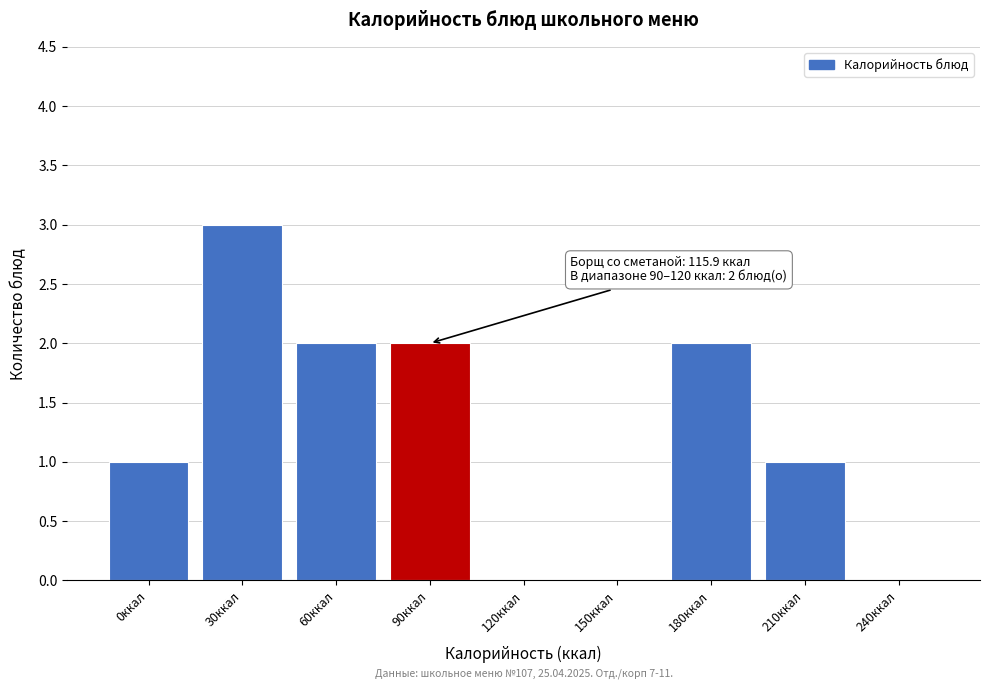

Reading right to left, transcribe all the data shown in this chart.

240ккал=0	210ккал=1	180ккал=2	150ккал=0	120ккал=0	90ккал=2	60ккал=2	30ккал=3	0ккал=1